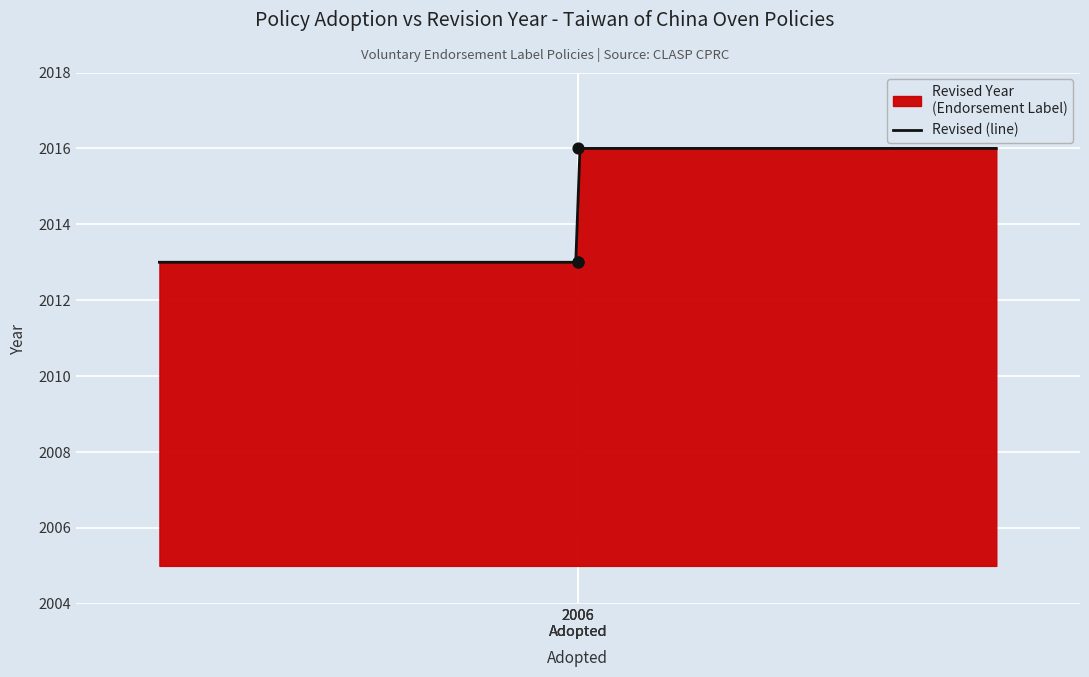

What is the highest value of the Revised (line) series?

2016